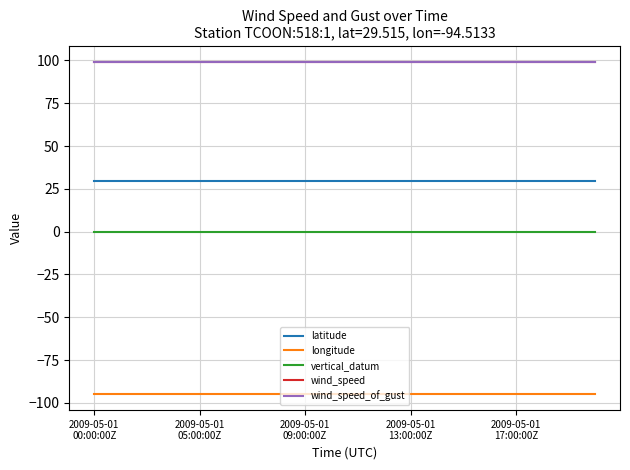

Is this an area chart (filled region under the line)?

No